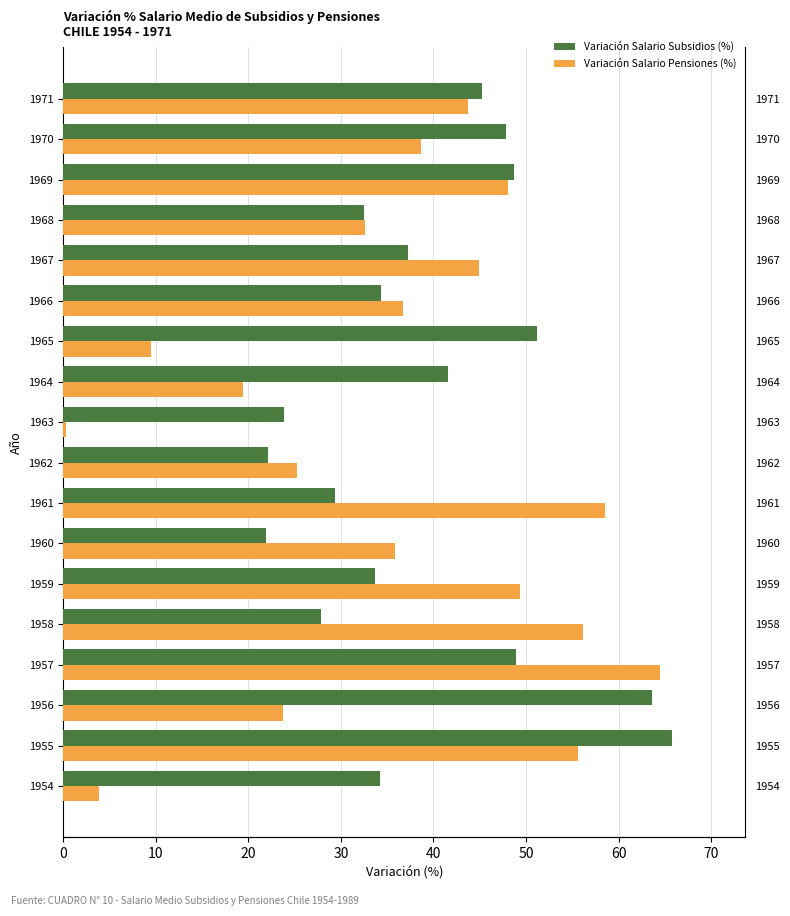

What is the average value of the Variación Salario Pensiones (%) series?

35.9